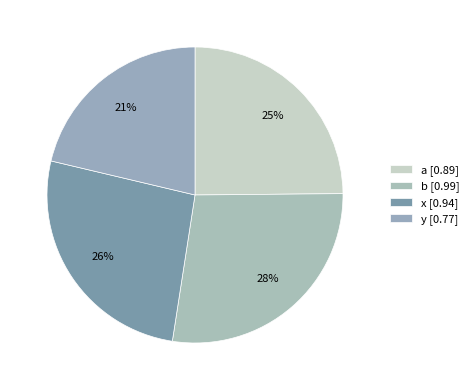

True or false: y accounts for 21% of the total.

True